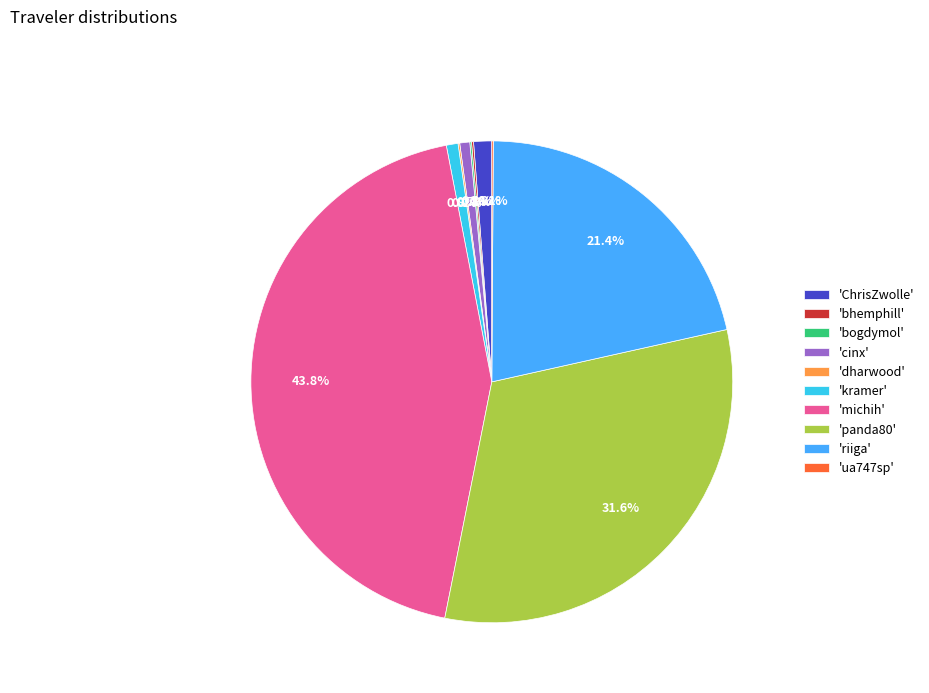

To the nearest percent, what is the average slice percentage?

10%